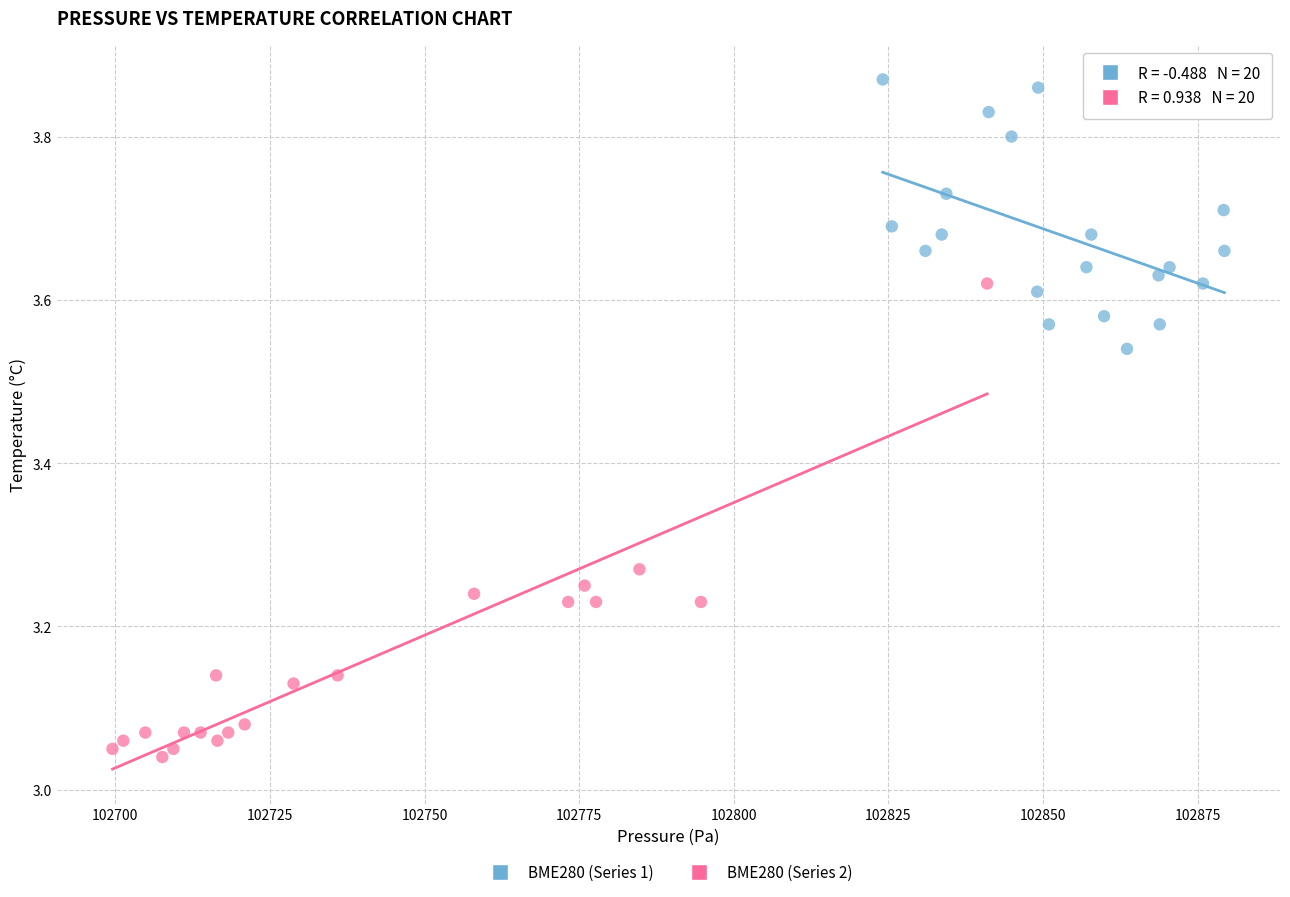

What are all the series names shown in the legend?

BME280 (Series 1), BME280 (Series 2)